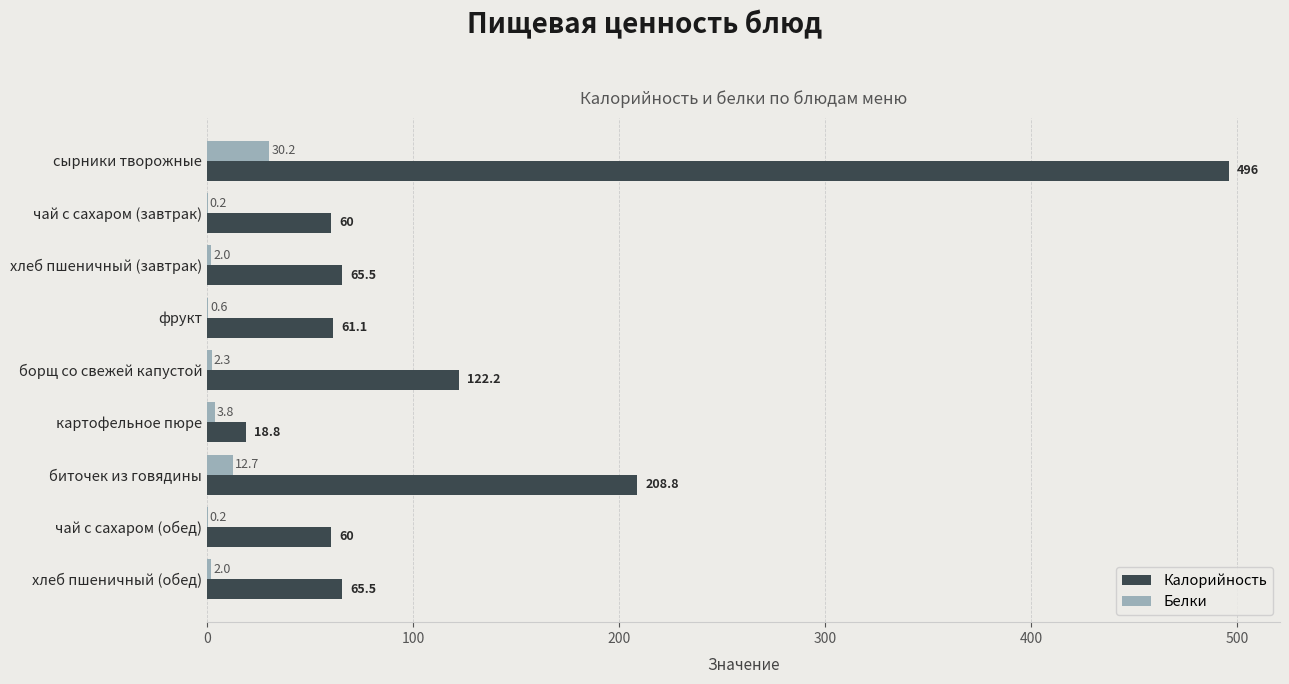

The Белки series shows 50.8 at сырники творожные. True or false?

False